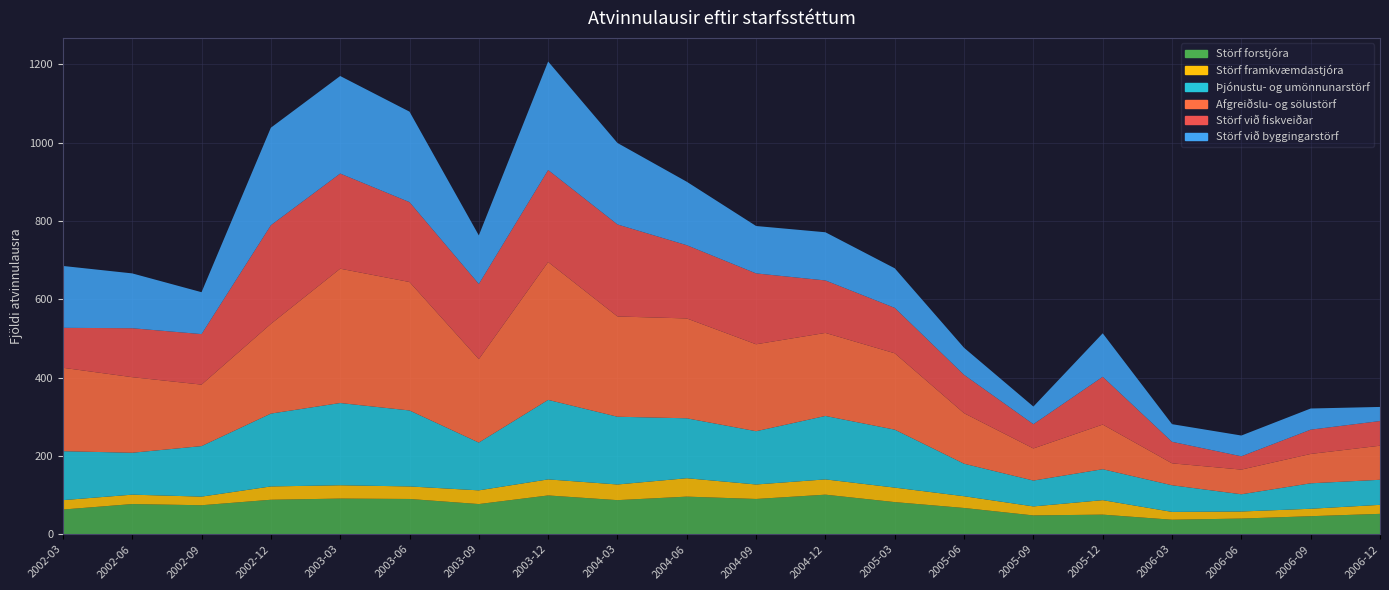

Reading left to right, what are all the values shown in this chart?

Störf forstjóra: 2002-03=63	2002-06=77	2002-09=74	2002-12=88	2003-03=91	2003-06=90	2003-09=77	2003-12=99	2004-03=87	2004-06=96	2004-09=90	2004-12=101	2005-03=82	2005-06=67	2005-09=48	2005-12=50	2006-03=37	2006-06=40	2006-09=46	2006-12=52
Störf framkvæmdastjóra: 2002-03=24	2002-06=24	2002-09=22	2002-12=34	2003-03=34	2003-06=32	2003-09=35	2003-12=41	2004-03=40	2004-06=47	2004-09=37	2004-12=39	2005-03=37	2005-06=30	2005-09=23	2005-12=37	2006-03=20	2006-06=18	2006-09=19	2006-12=23
Þjónustu- og umönnunarstörf: 2002-03=125	2002-06=107	2002-09=129	2002-12=186	2003-03=210	2003-06=194	2003-09=122	2003-12=203	2004-03=173	2004-06=153	2004-09=136	2004-12=162	2005-03=148	2005-06=83	2005-09=66	2005-12=79	2006-03=68	2006-06=44	2006-09=65	2006-12=64
Afgreiðslu- og sölustörf: 2002-03=213	2002-06=193	2002-09=157	2002-12=229	2003-03=343	2003-06=328	2003-09=213	2003-12=352	2004-03=256	2004-06=255	2004-09=222	2004-12=212	2005-03=195	2005-06=129	2005-09=82	2005-12=114	2006-03=56	2006-06=63	2006-09=75	2006-12=87
Störf við fiskveiðar: 2002-03=102	2002-06=125	2002-09=129	2002-12=252	2003-03=243	2003-06=204	2003-09=192	2003-12=235	2004-03=235	2004-06=187	2004-09=181	2004-12=134	2005-03=116	2005-06=98	2005-09=62	2005-12=122	2006-03=55	2006-06=34	2006-09=62	2006-12=63
Störf við byggingarstörf: 2002-03=158	2002-06=140	2002-09=107	2002-12=249	2003-03=249	2003-06=231	2003-09=124	2003-12=277	2004-03=208	2004-06=162	2004-09=121	2004-12=123	2005-03=101	2005-06=69	2005-09=45	2005-12=111	2006-03=45	2006-06=53	2006-09=54	2006-12=36